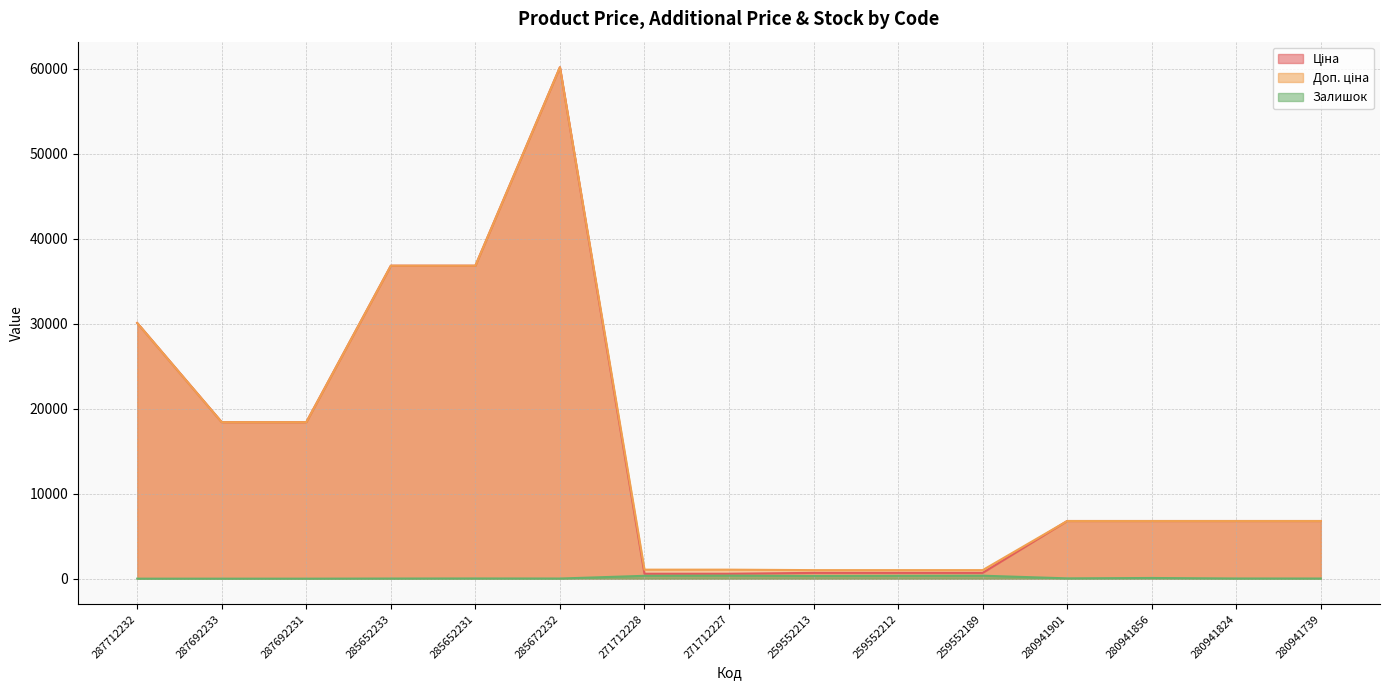

Which category has the lowest value across all series?

287712232